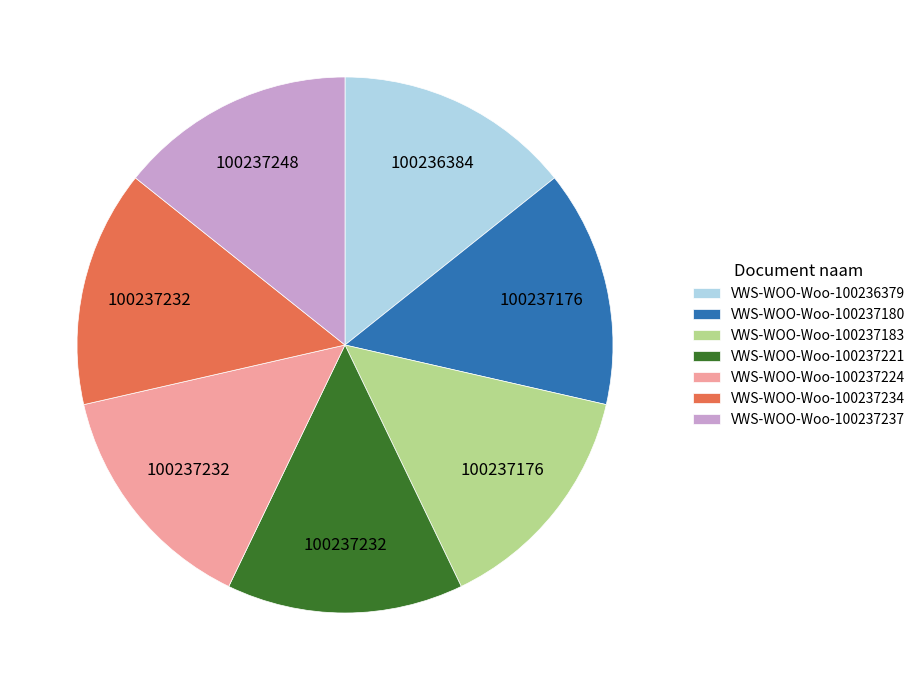

What is the ratio of the value at VWS-WOO-Woo-100236379 to the value at VWS-WOO-Woo-100237180?

1.0